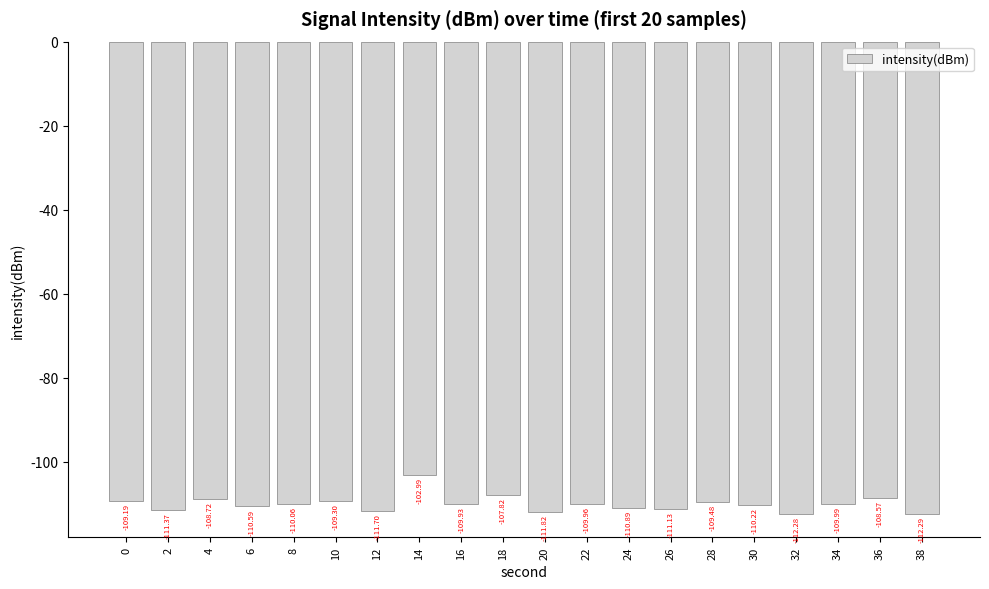

At which label does the data first exceed -109?

4